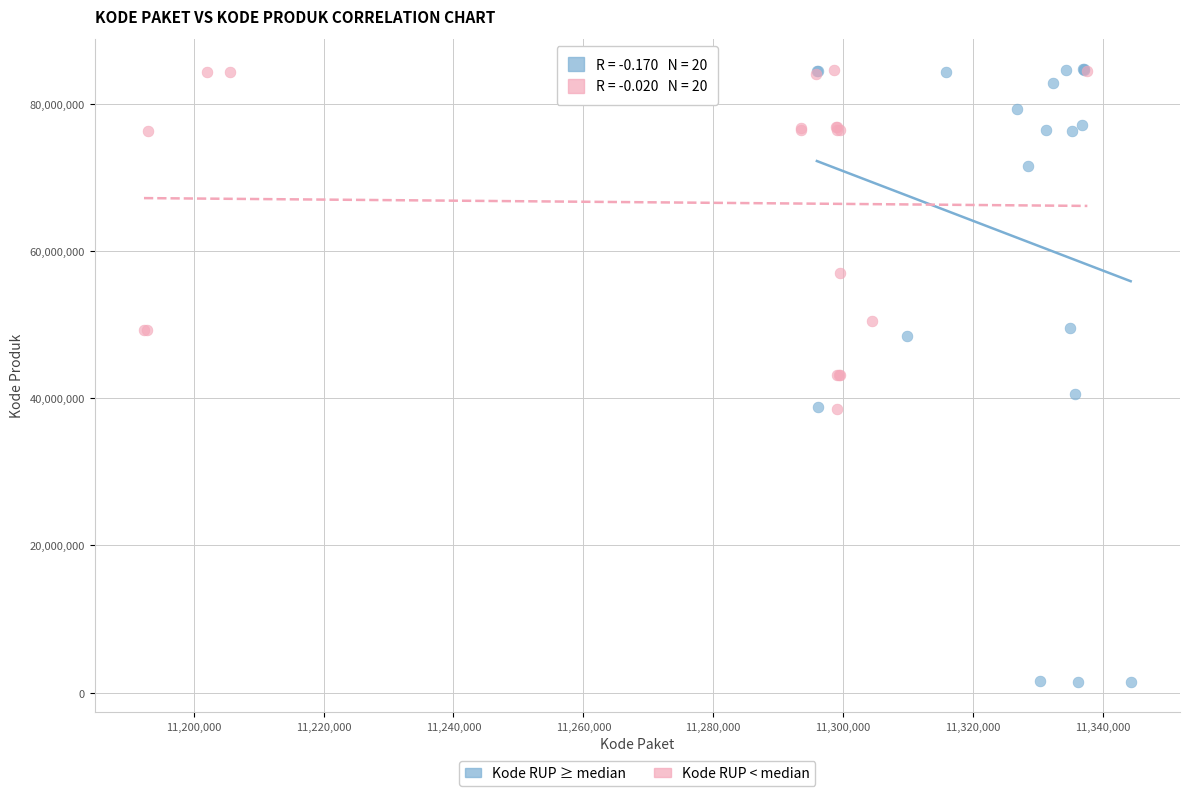

Which series reaches the minimum Y coordinate?

Kode RUP ≥ median